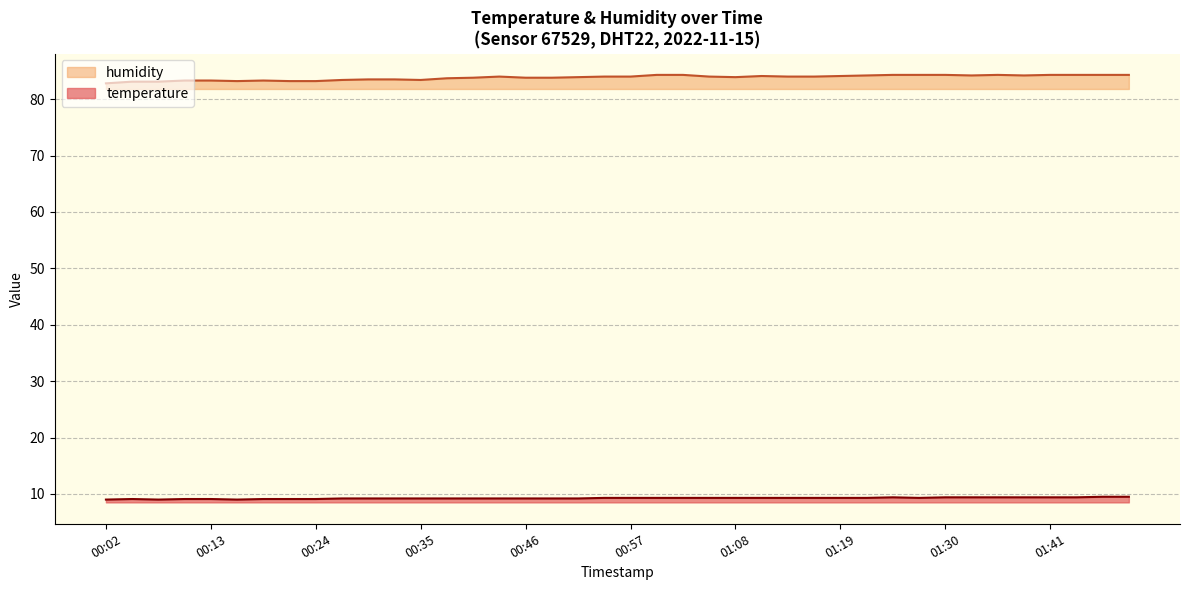

True or false: temperature and humidity intersect in this chart.

False